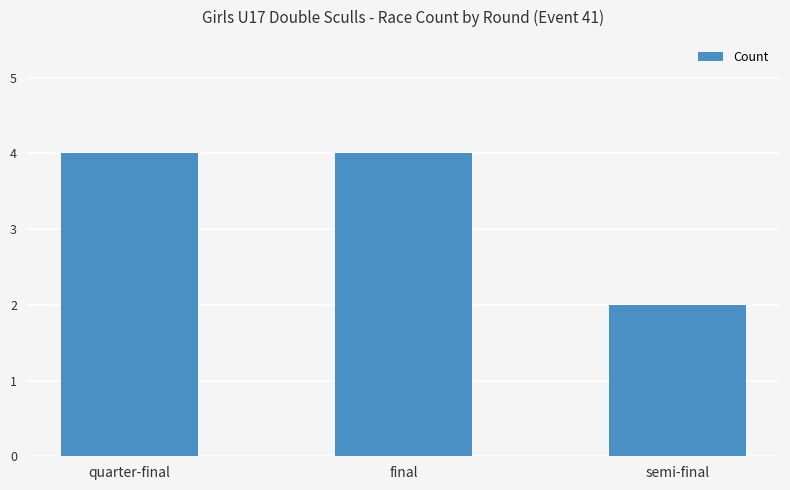

How many values are below 4?

1